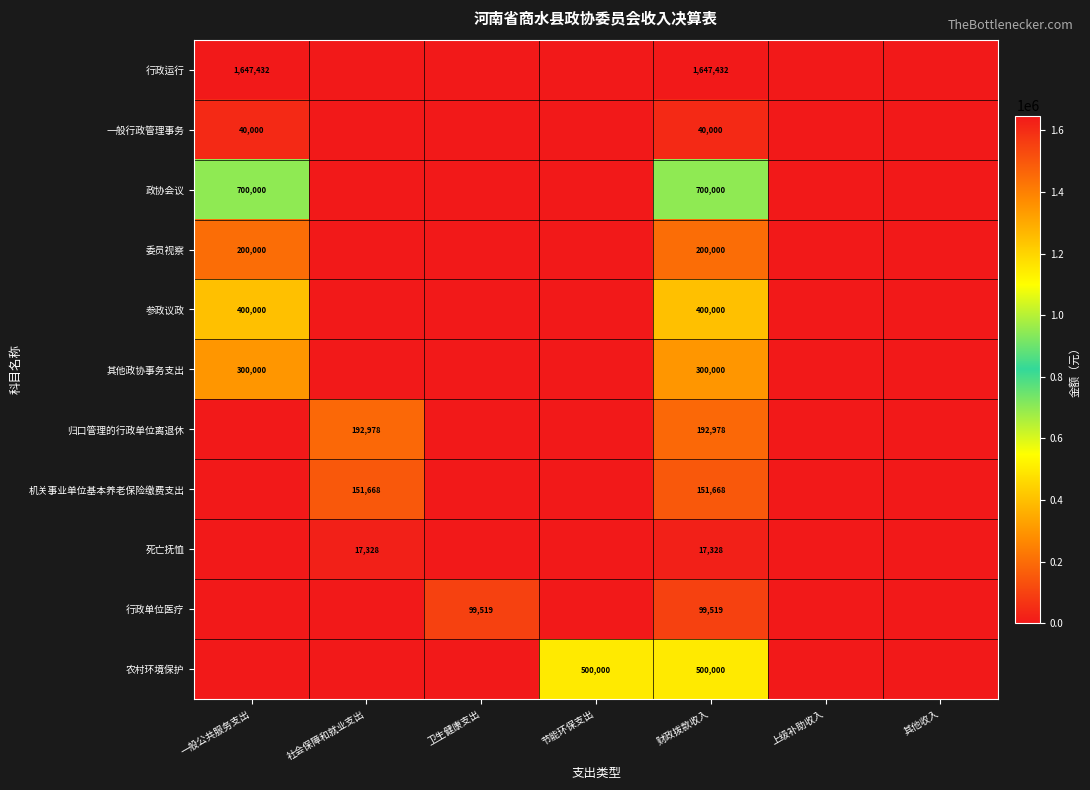

The value of 行政单位医疗 at 财政拨款收入 is 50297. True or false?

False